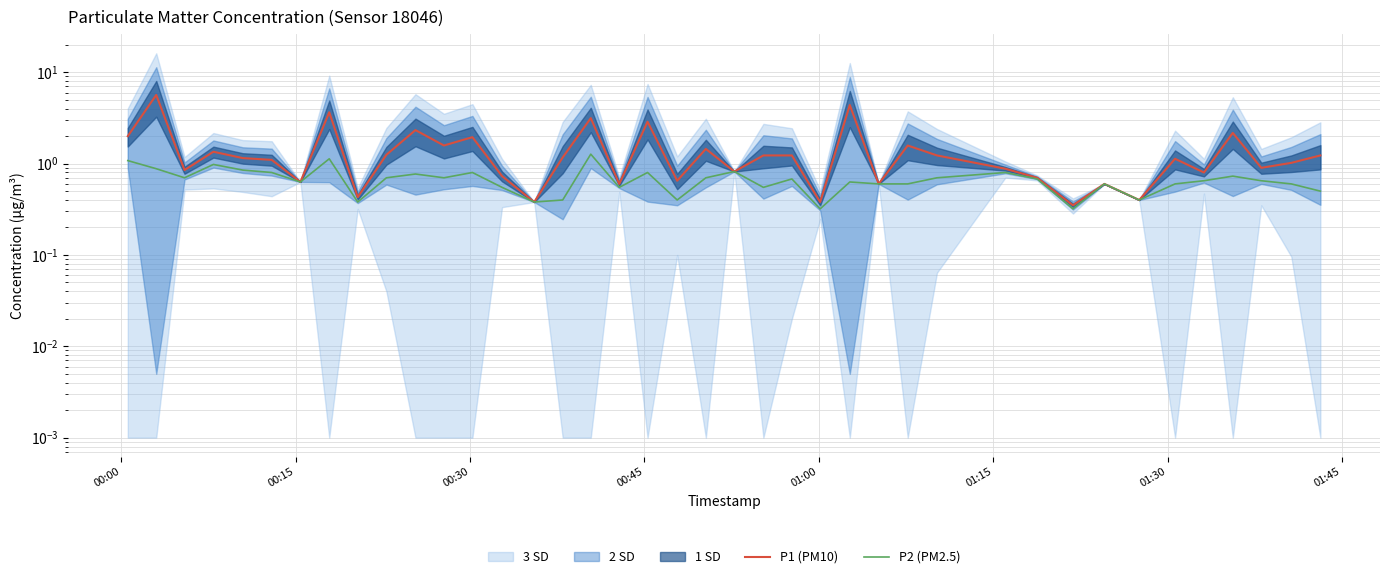

Is it true that P2 (PM2.5) equals 0.4 at 31?

False